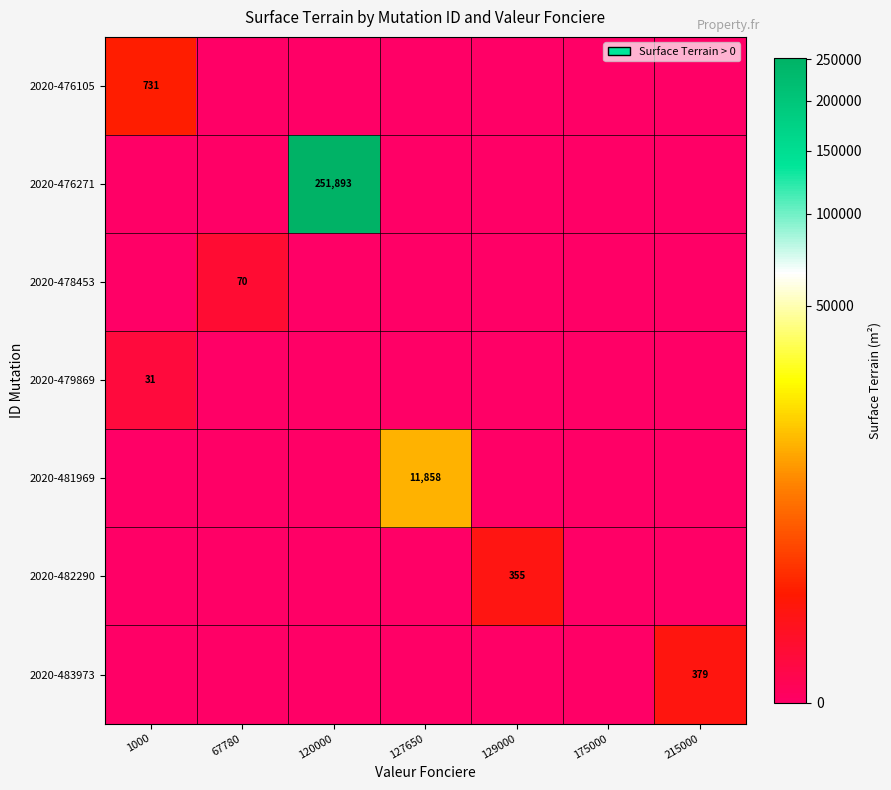

Rank the series at 120000 from highest to lowest value.

2020-476271, 2020-476105, 2020-478453, 2020-479869, 2020-481969, 2020-482290, 2020-483973